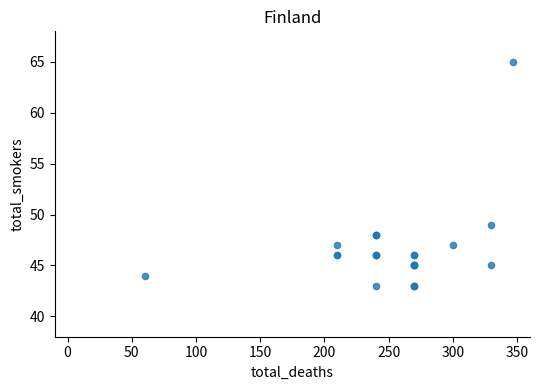

What Y value in the scatter plot is closest to 54?

49